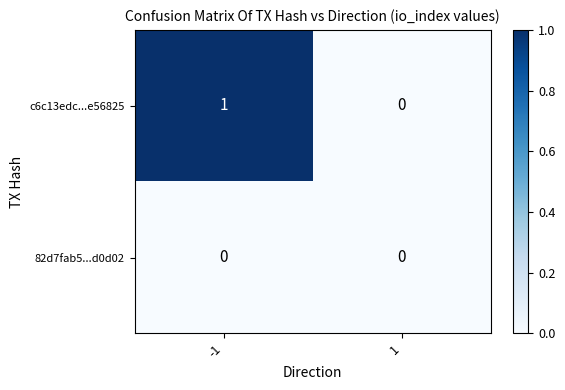

Rank the series by their average value, from highest to lowest.

c6c13edc...e56825, 82d7fab5...d0d02